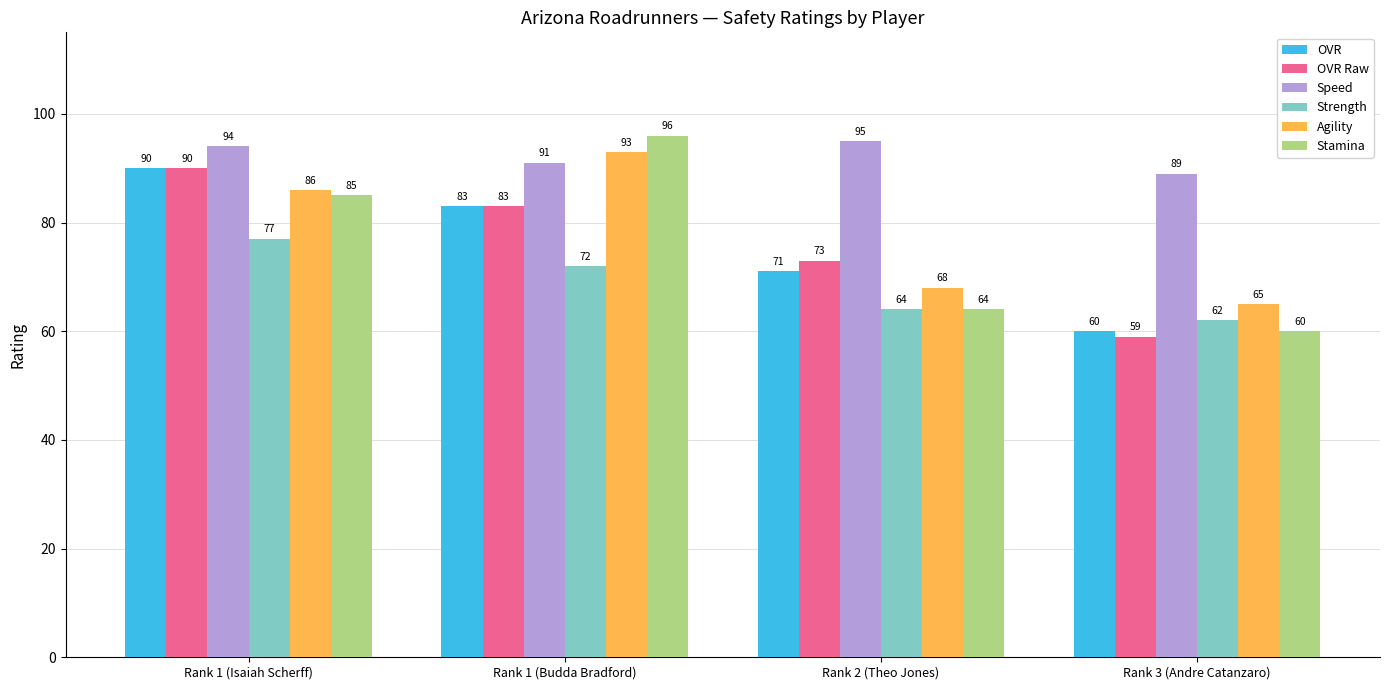

What is the difference between the Stamina values at Rank 1 (Budda Bradford) and Rank 3 (Andre Catanzaro)?

36